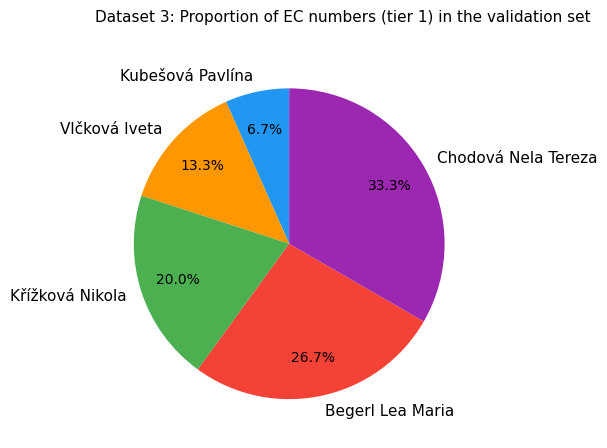

What percentage do Kubešová Pavlína and Křížková Nikola together represent?

26.7%